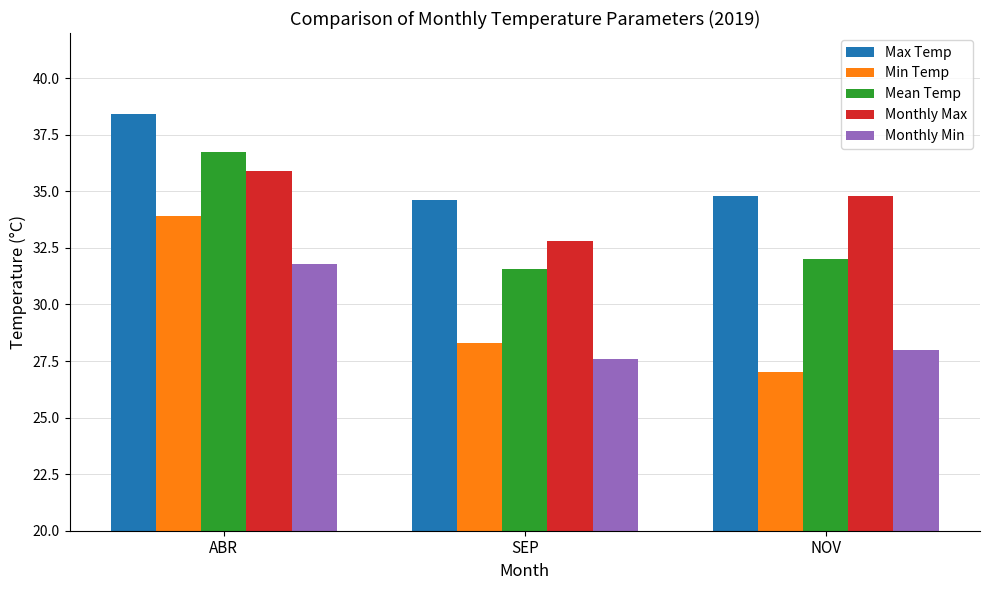

Is the value of Mean Temp at NOV greater than the value of Min Temp at ABR?

No